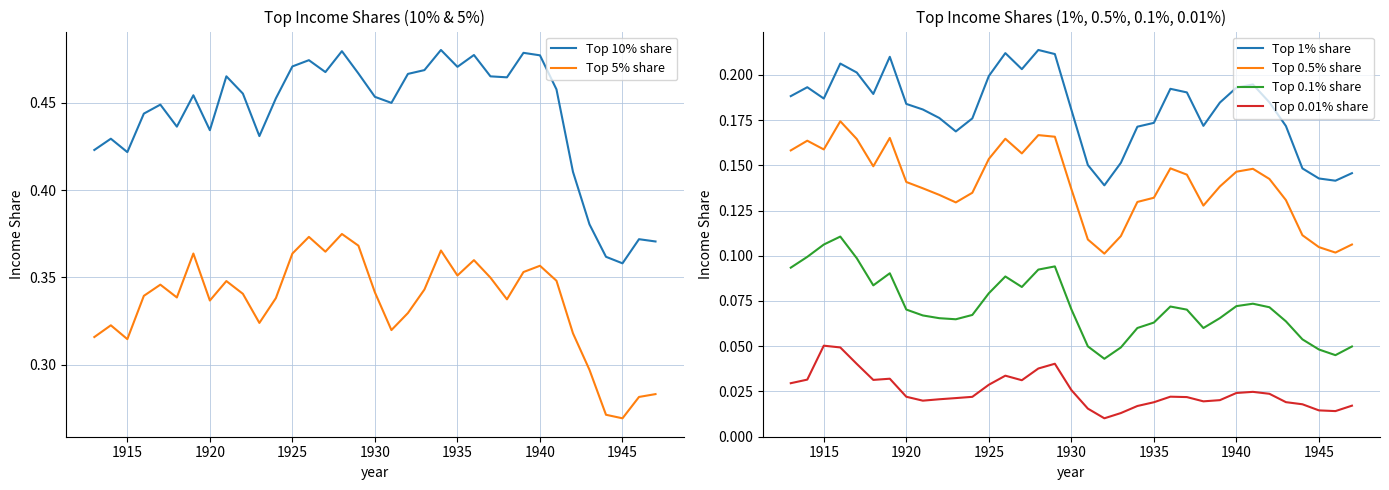

True or false: Top 0.5% share and Top 0.01% share cross at least once.

False